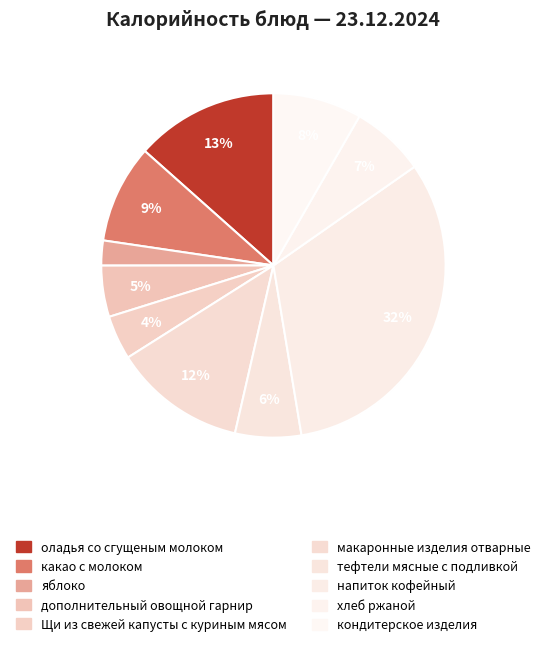

To the nearest percent, what is the combined percentage of макаронные изделия отварные and тефтели мясные с подливкой?

19%